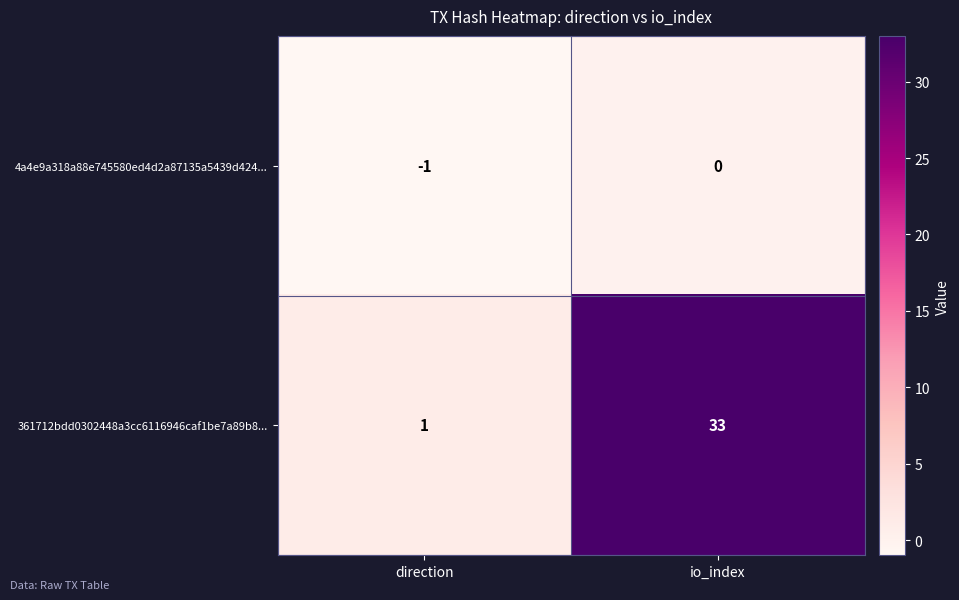

Which series has the widest spread of values?

361712bdd0302448a3cc6116946caf1be7a89b8...